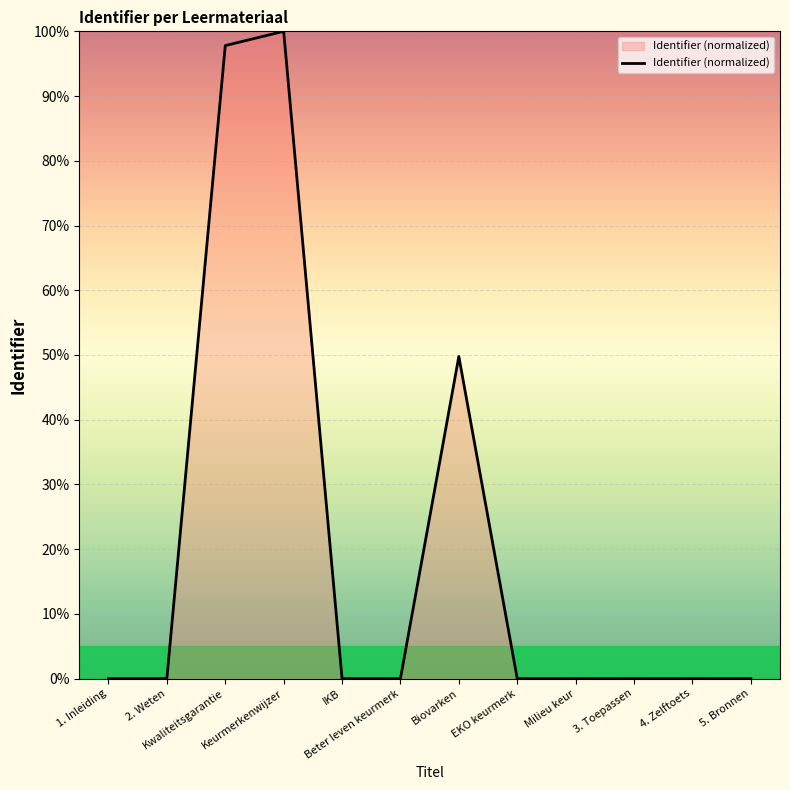

What is the difference between the maximum and minimum values?

100.0